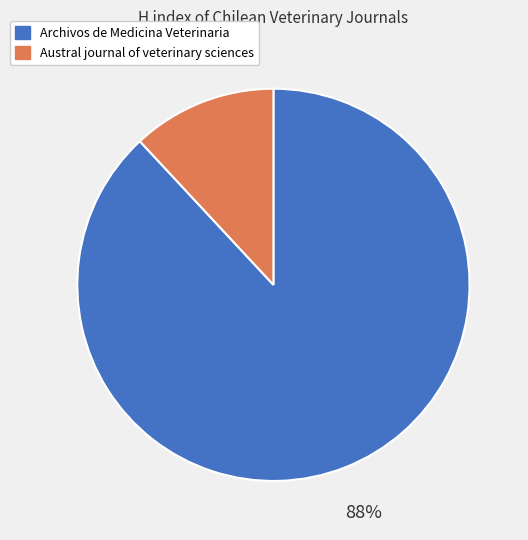

To the nearest percent, what is the difference between the largest and smallest slice percentages?

76%